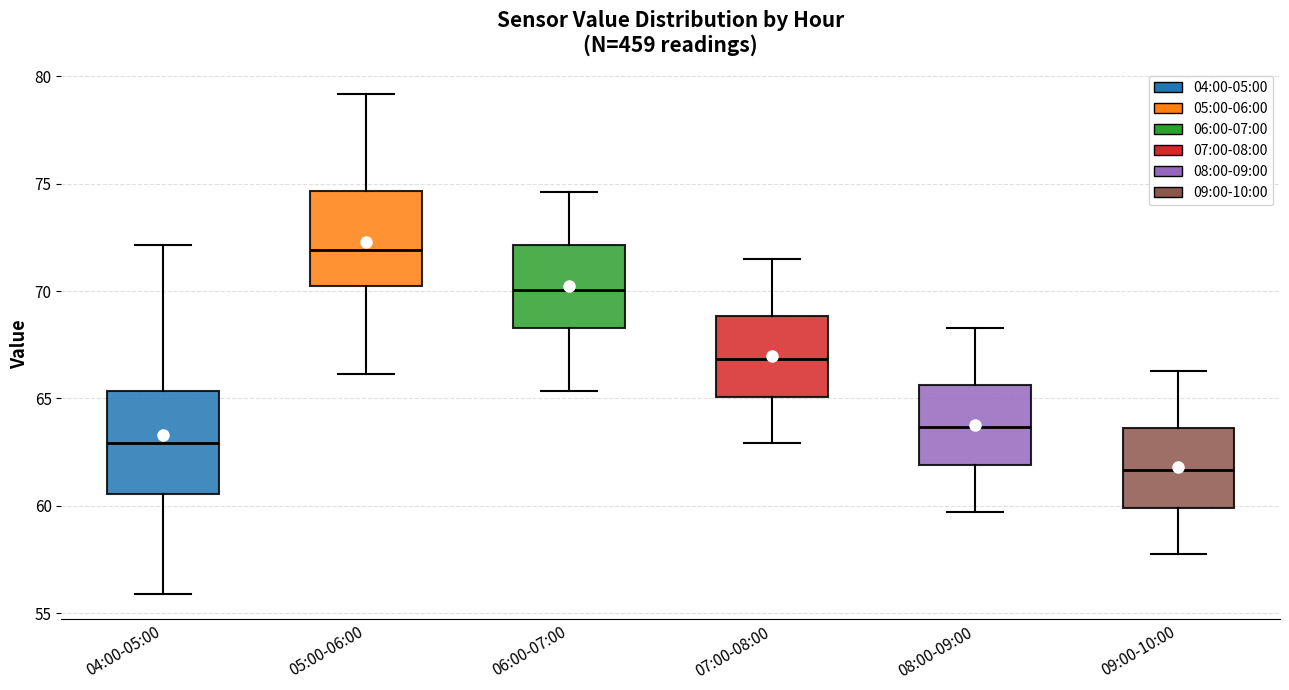

Reading left to right, transcribe this box plot: for each box, give where its median line is, the range the box spans, and where its two whiskers end, as read against the y-axis. The values are not printed on the chart, so give them approximately, as read against the axis.

04:00-05:00: median 63.0, box 60.5 to 65.5, whiskers 56.0 to 72.0
05:00-06:00: median 72.0, box 70.0 to 74.5, whiskers 66.0 to 79.0
06:00-07:00: median 70.0, box 68.5 to 72.0, whiskers 65.5 to 74.5
07:00-08:00: median 67.0, box 65.0 to 69.0, whiskers 63.0 to 71.5
08:00-09:00: median 63.5, box 62.0 to 65.5, whiskers 59.5 to 68.5
09:00-10:00: median 61.5, box 60.0 to 63.5, whiskers 57.5 to 66.5